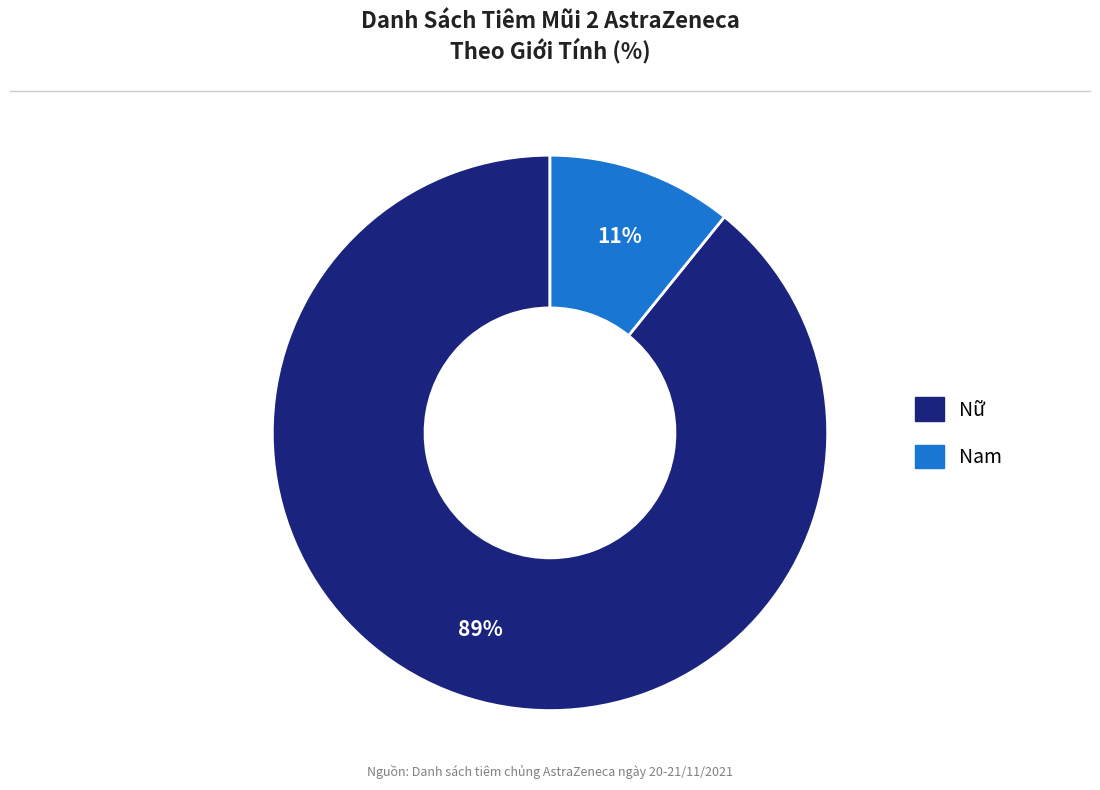

Rank the categories by value from lowest to highest.

Nam, Nữ